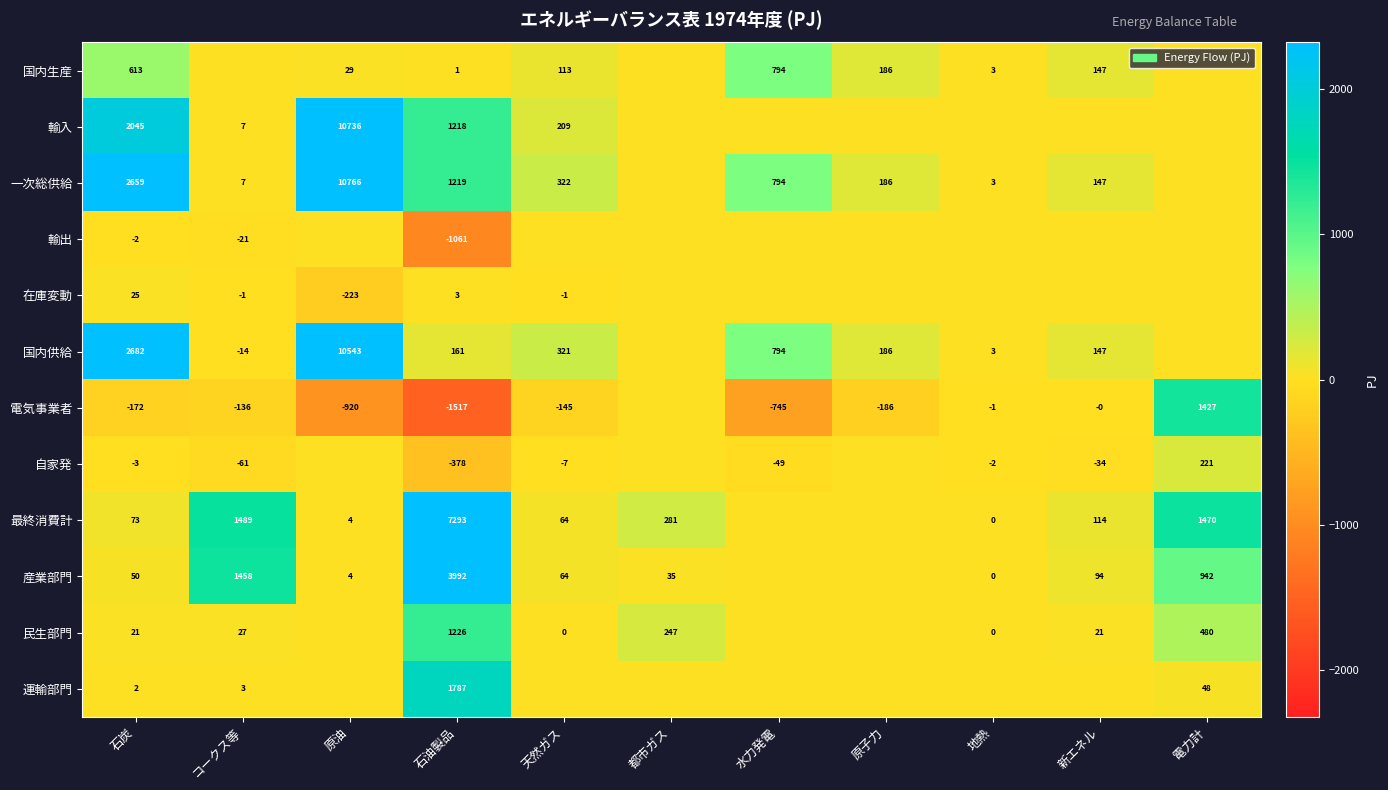

Is the value of 電気事業者 at 水力発電 greater than the value of 一次総供給 at 新エネル?

No